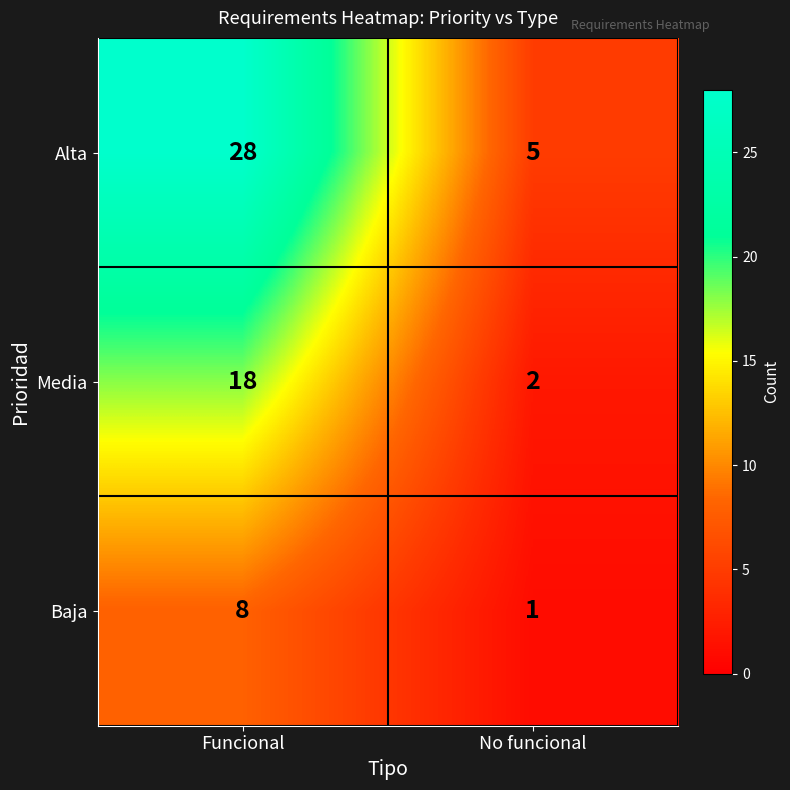

What is the sum of the Media values at No funcional and Funcional?

20